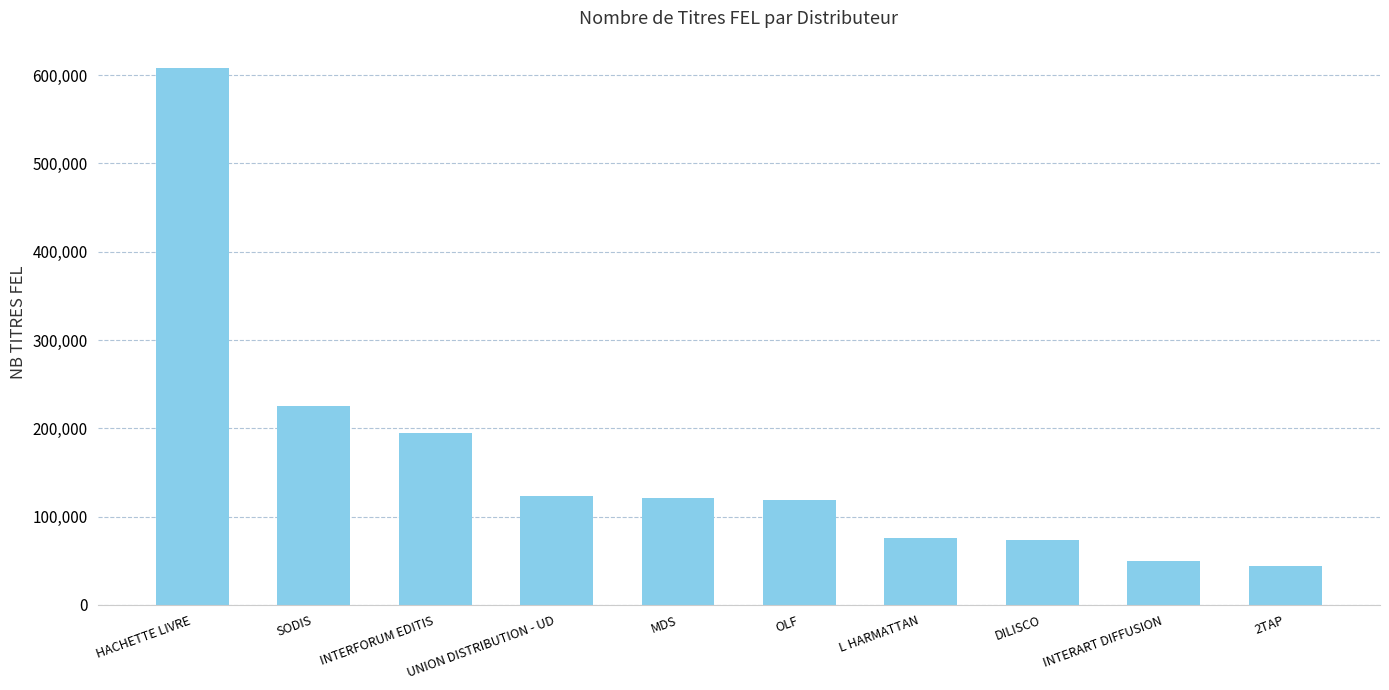

Which label corresponds to the largest value in the chart?

HACHETTE LIVRE